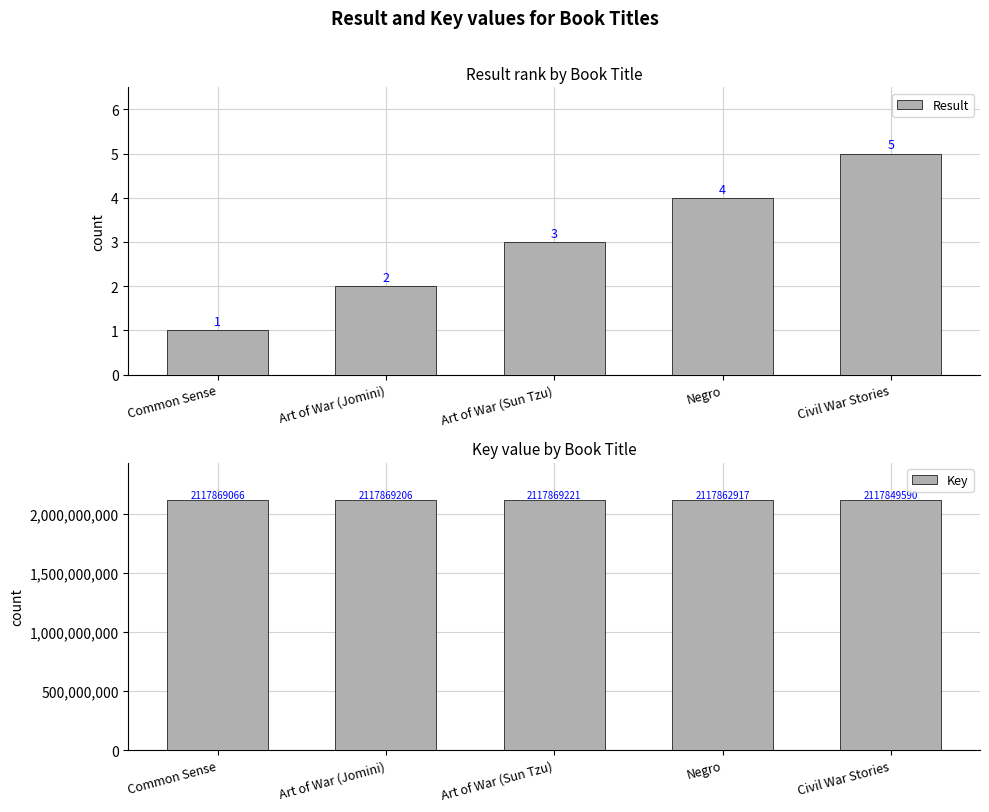

What is the total value across all series at Art of War (Sun Tzu)?

2117869224